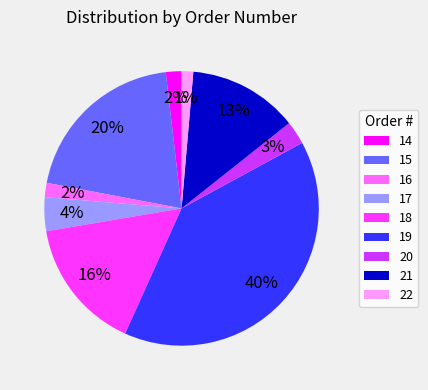

Is it true that 19 is 30% of the pie?

False